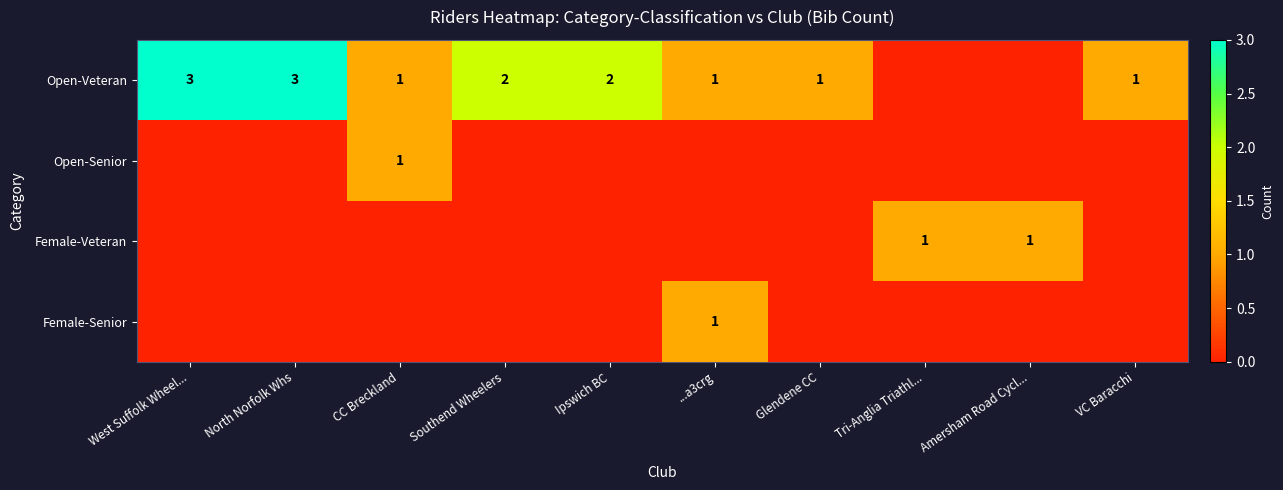

What is the spread (max minus min) of values at West Suffolk Wheel...?

3